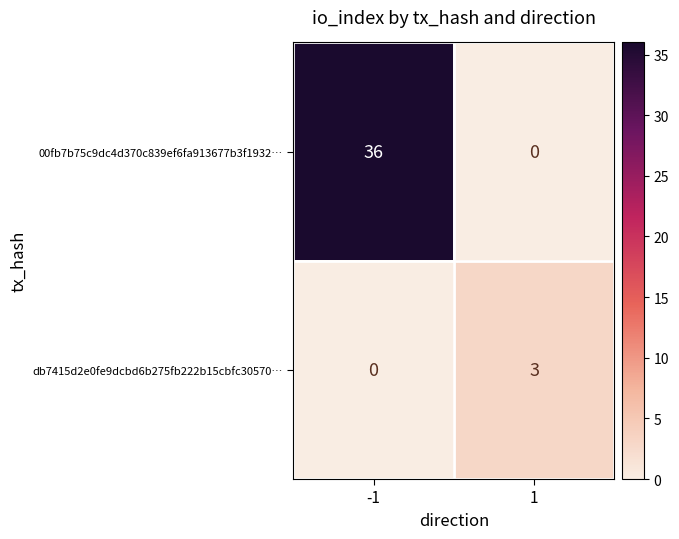

What is the difference between the highest and lowest values at -1?

36